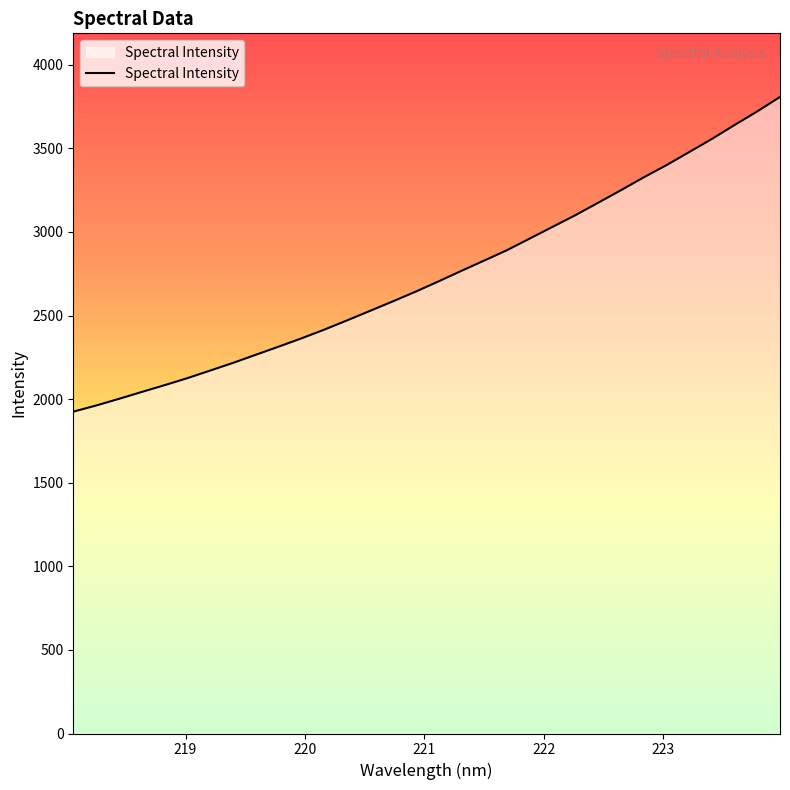

What is the difference between the maximum and minimum values?

1882.3